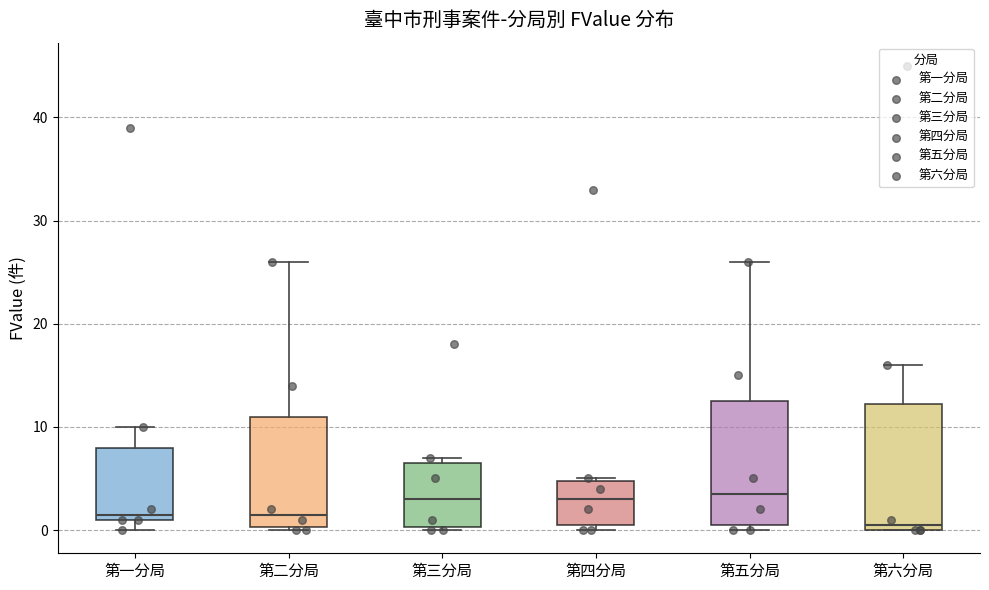

Where is the lower edge of the box for 第六分局 on the y-axis? The values are not printed on the chart, so give them approximately, as read against the axis.

0